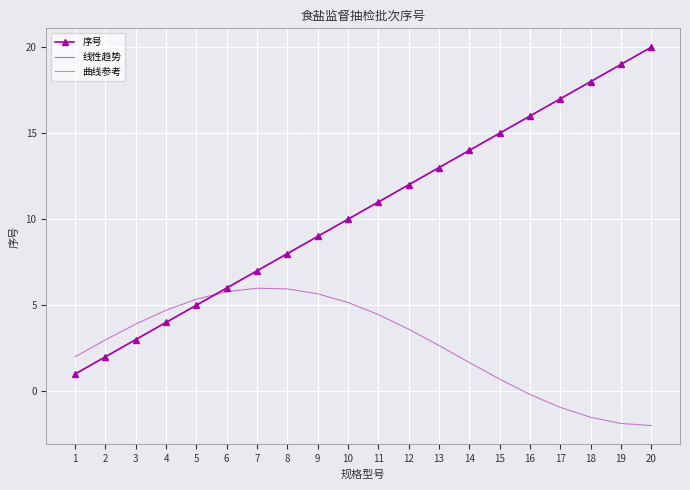

Reading left to right, transcribe all the data shown in this chart.

序号: 1=1.0	2=2.0	3=3.0	4=4.0	5=5.0	6=6.0	7=7.0	8=8.0	9=9.0	10=10.0	11=11.0	12=12.0	13=13.0	14=14.0	15=15.0	16=16.0	17=17.0	18=18.0	19=19.0	20=20.0
线性趋势: 1=1.0	2=2.0	3=3.0	4=4.0	5=5.0	6=6.0	7=7.0	8=8.0	9=9.0	10=10.0	11=11.0	12=12.0	13=13.0	14=14.0	15=15.0	16=16.0	17=17.0	18=18.0	19=19.0	20=20.0
曲线参考: 1=2.0	2=3.0	3=3.9	4=4.7	5=5.3	6=5.8	7=6.0	8=5.9	9=5.7	10=5.2	11=4.5	12=3.6	13=2.7	14=1.7	15=0.7	16=-0.2	17=-0.9	18=-1.5	19=-1.9	20=-2.0